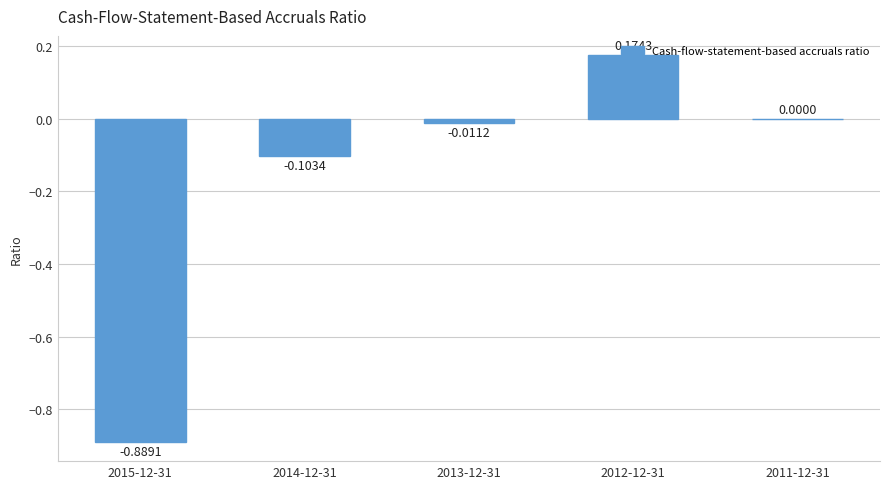

How many series are shown in this chart?

1